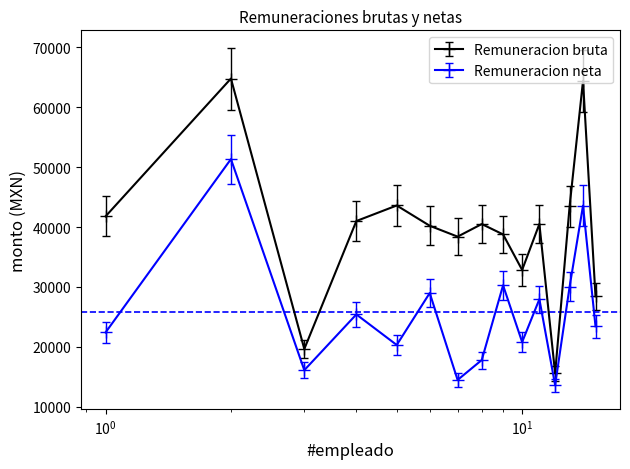

Which series has the largest total across all categories?

Remuneracion bruta